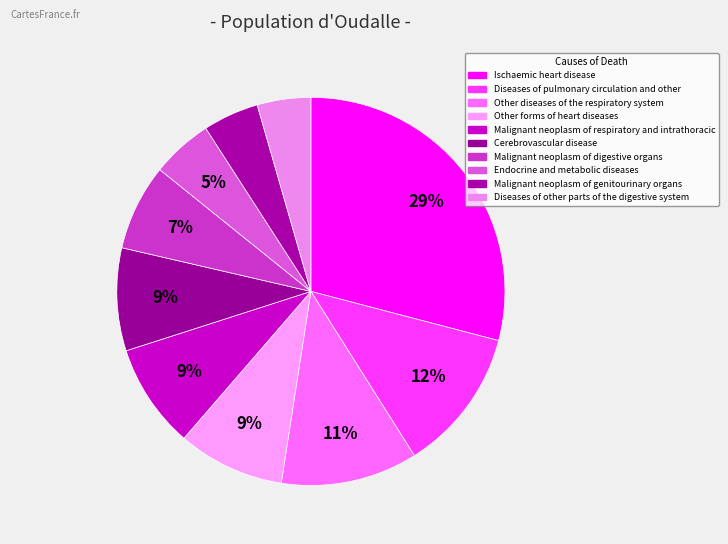

Does Cerebrovascular disease account for over 50% of the chart?

No